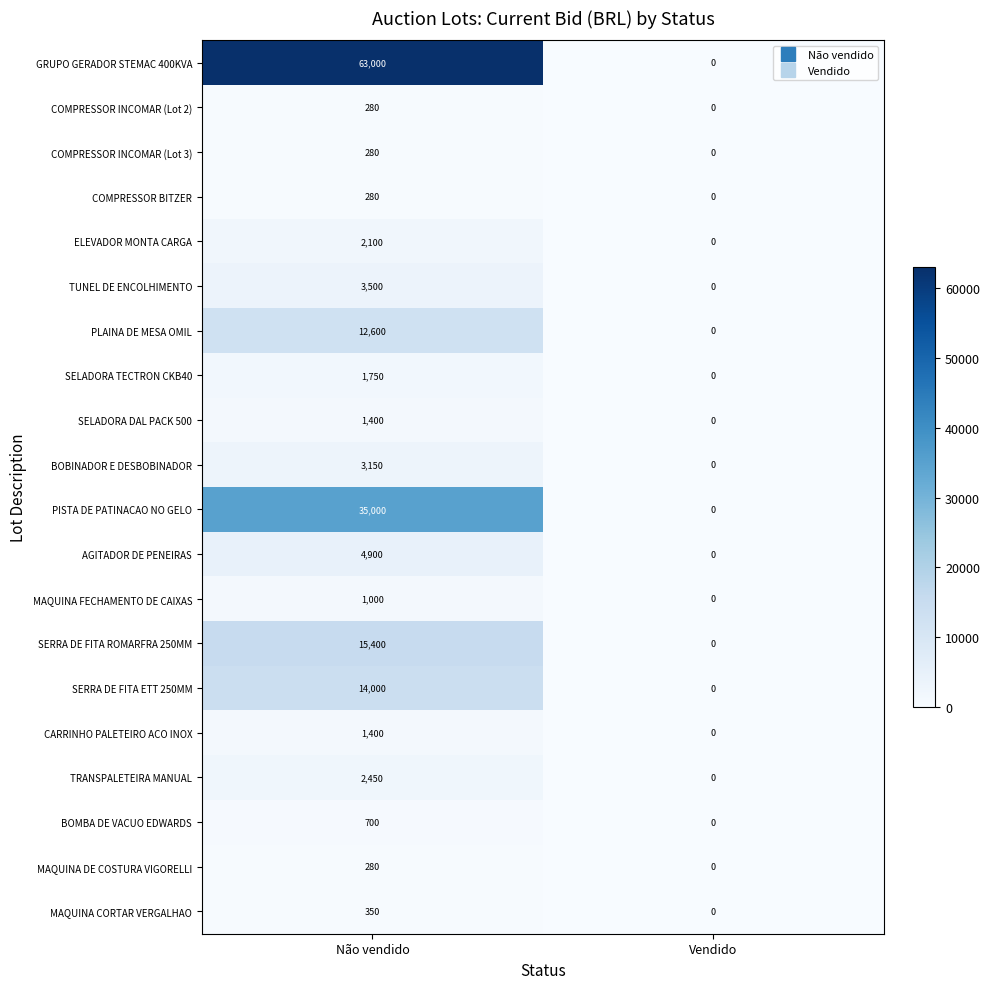

How many distinct data groups are displayed?

20